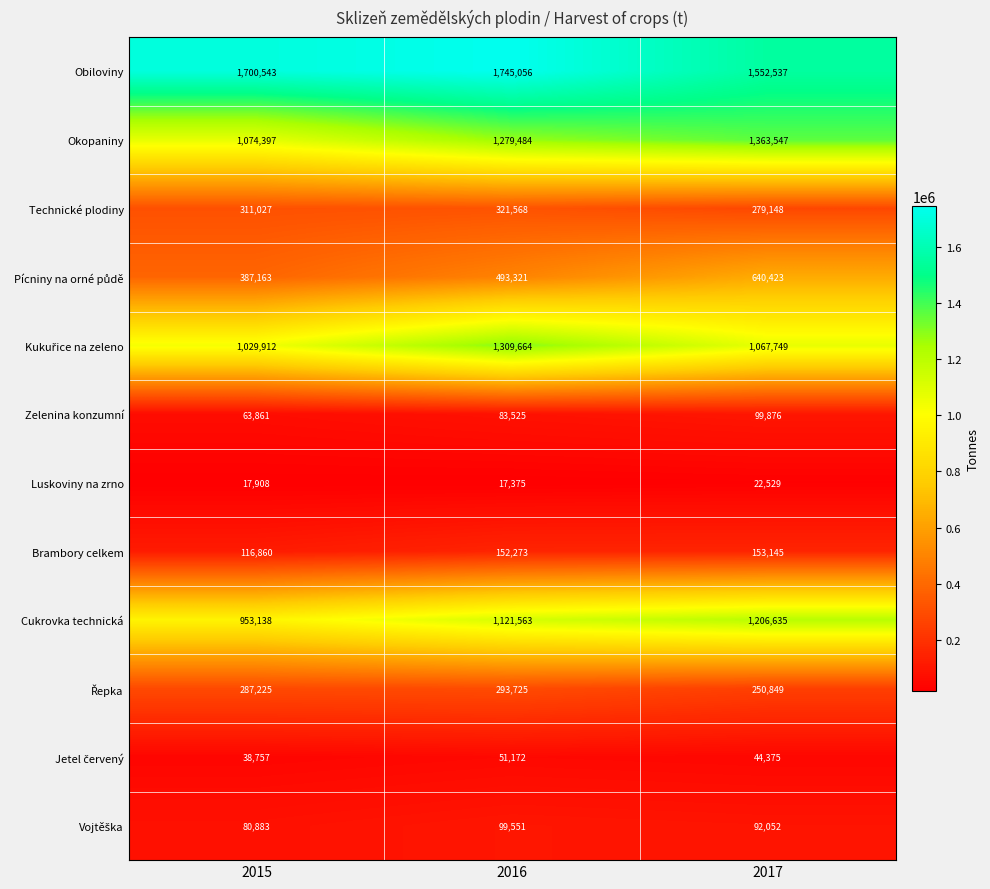

List the labels in order of Okopaniny value, largest first.

2017, 2016, 2015